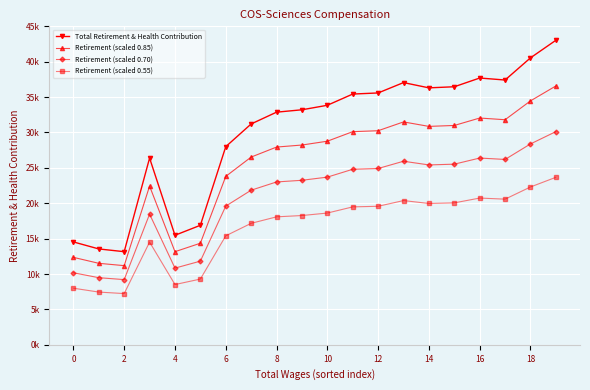

What are all the series names shown in the legend?

Total Retirement & Health Contribution, Retirement (scaled 0.85), Retirement (scaled 0.70), Retirement (scaled 0.55)